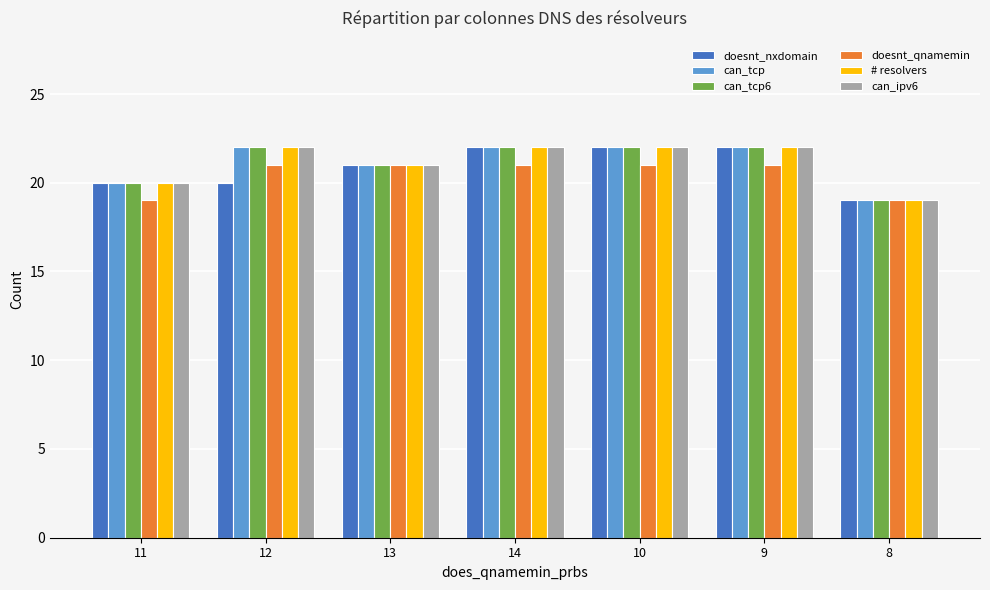

The can_ipv6 series shows 29 at 11. True or false?

False